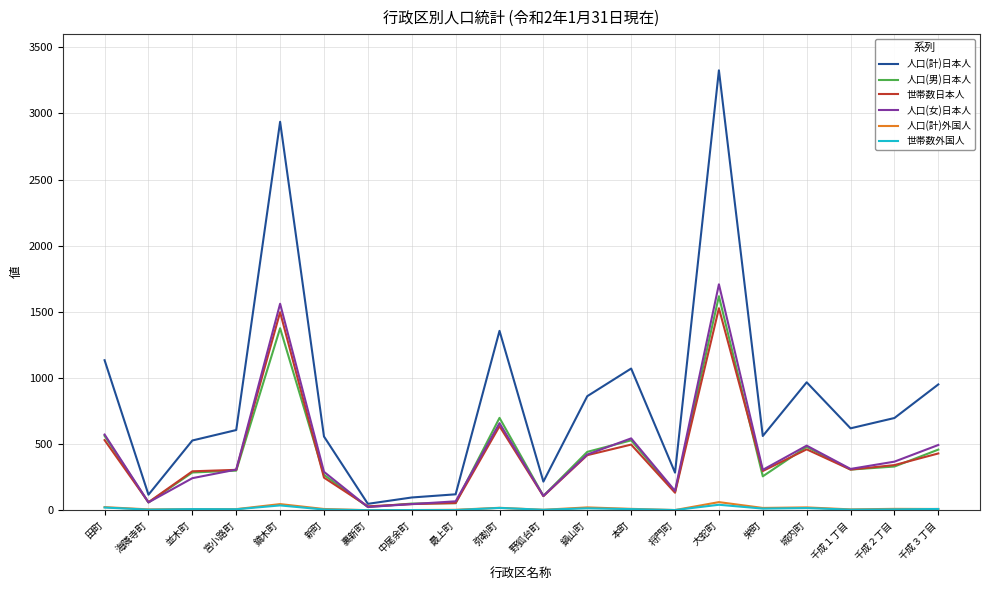

The value of 世帯数日本人 at 田町 is 530. True or false?

True